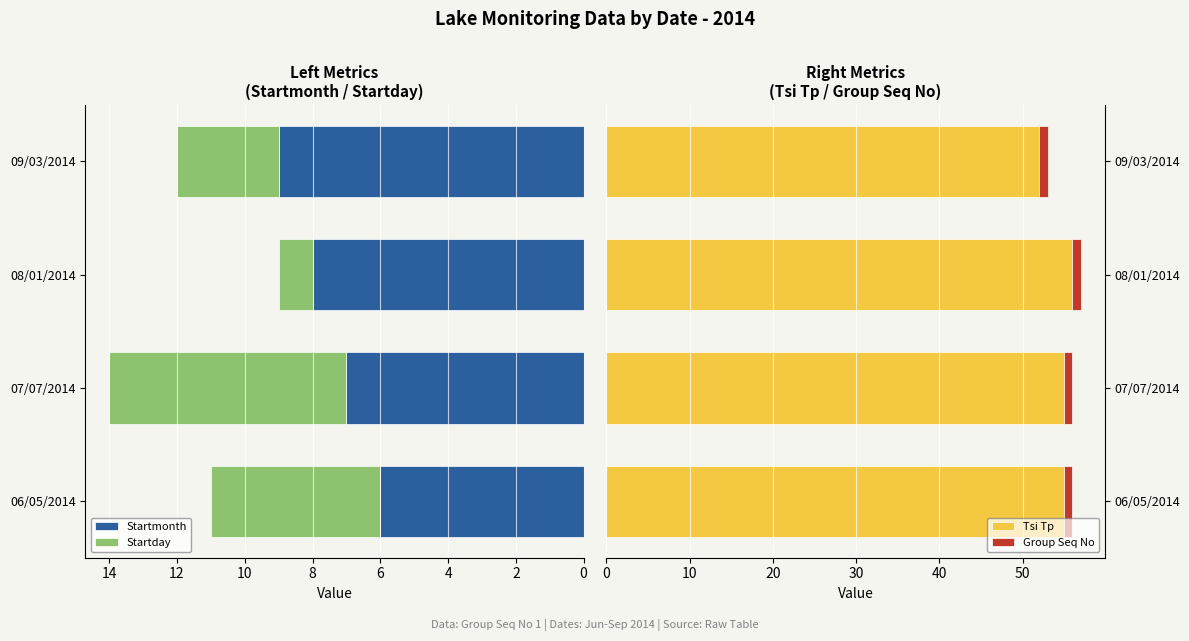

The value of Tsi Tp at 08/01/2014 is 77. True or false?

False